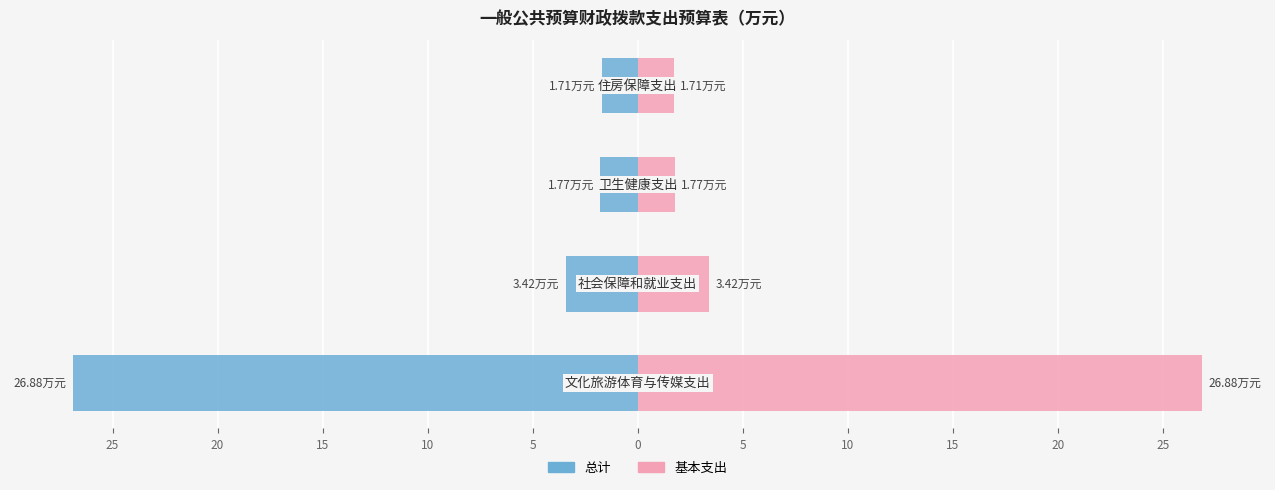

How many groups of bars are there?

4